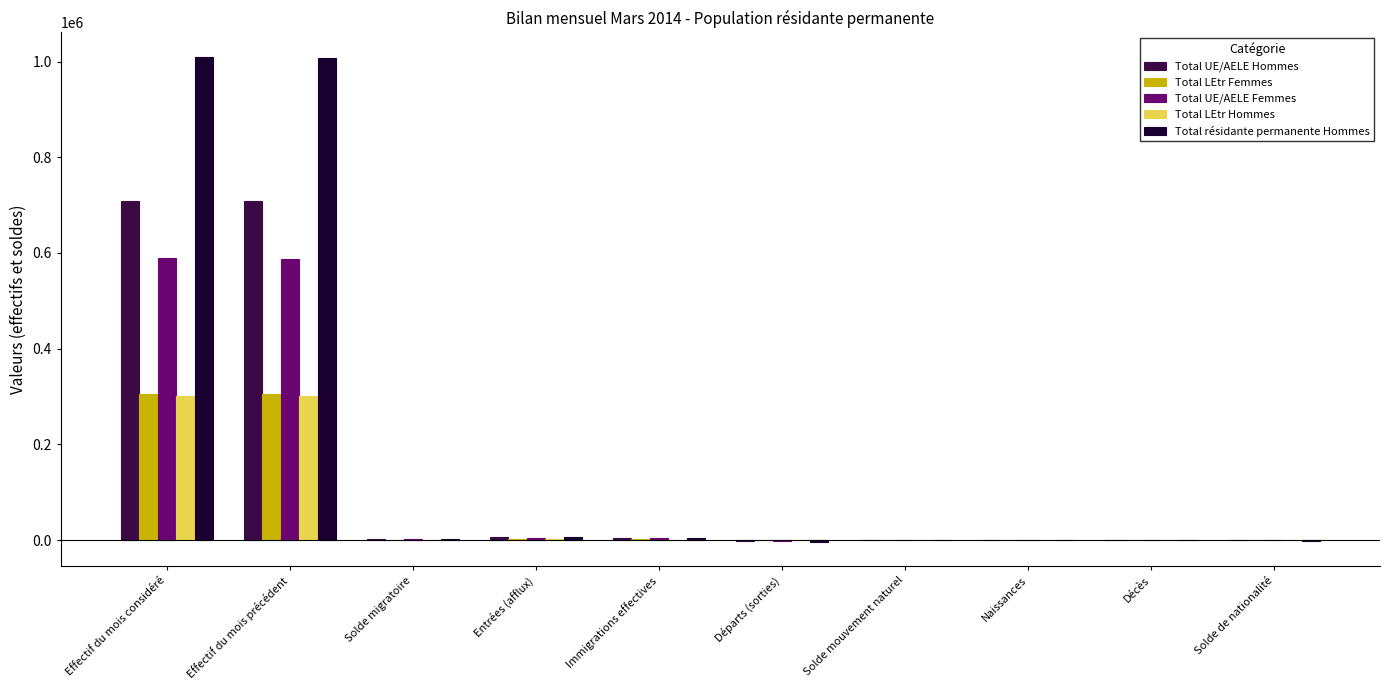

Which series has the largest total across all categories?

Total résidante permanente Hommes